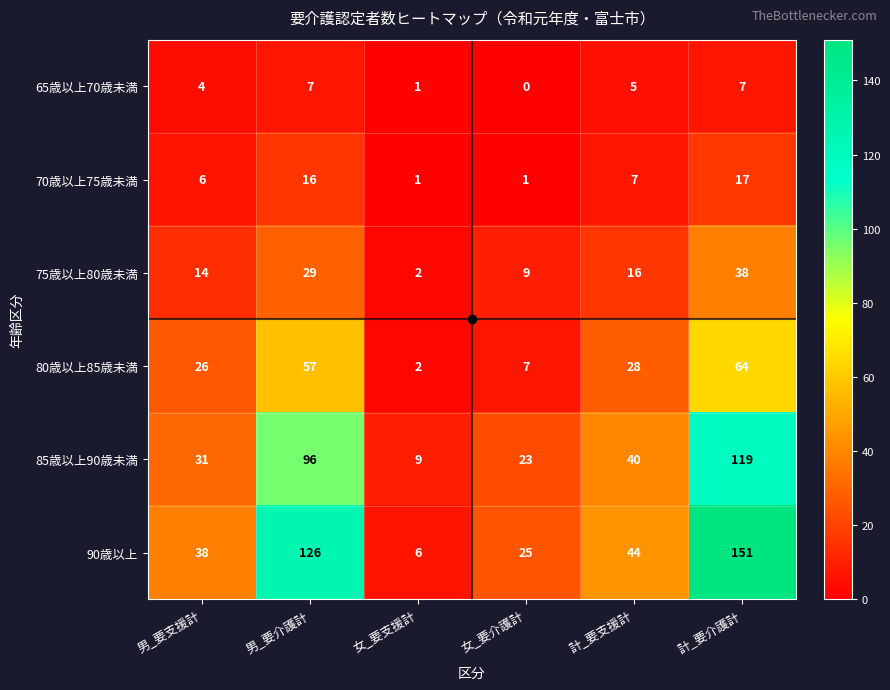

At which label does 65歳以上70歳未満 first exceed 5?

男_要介護計